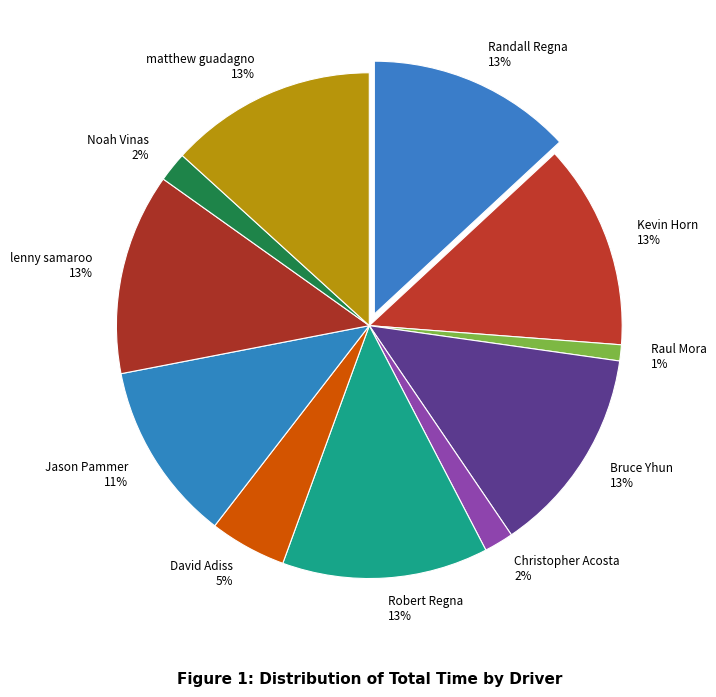

What percentage is NOT represented by Bruce Yhun?

86.7%